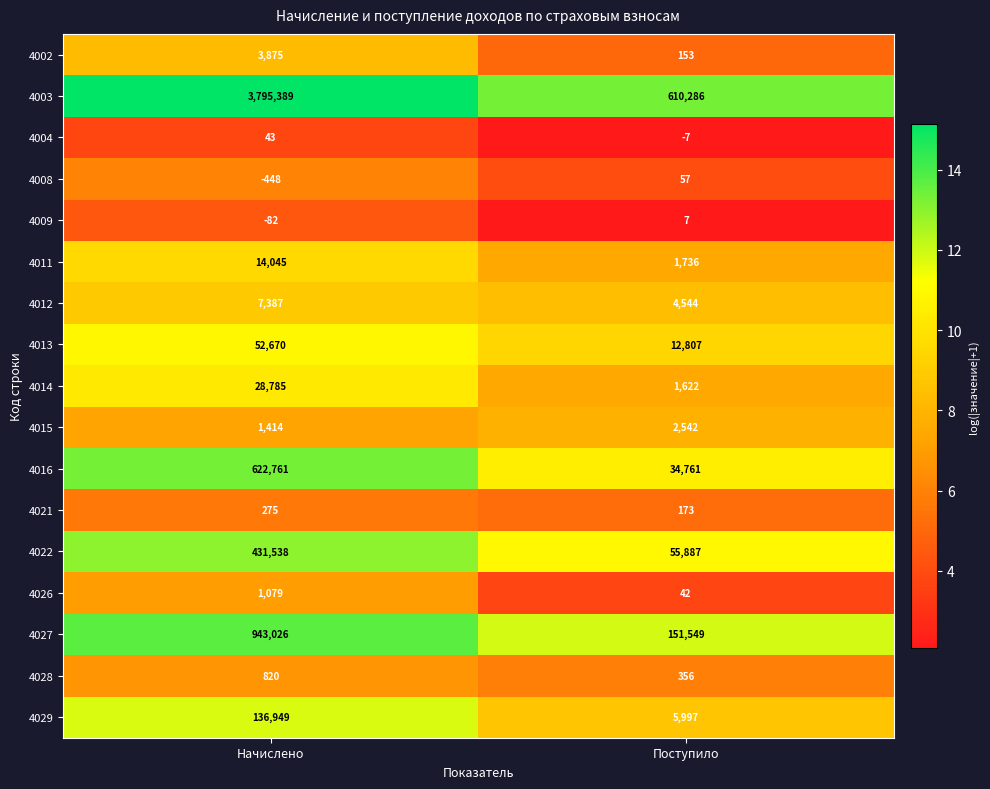

Rank the series by their maximum value, from highest to lowest.

4003, 4027, 4016, 4022, 4029, 4013, 4014, 4011, 4012, 4002, 4015, 4026, 4028, 4021, 4008, 4004, 4009